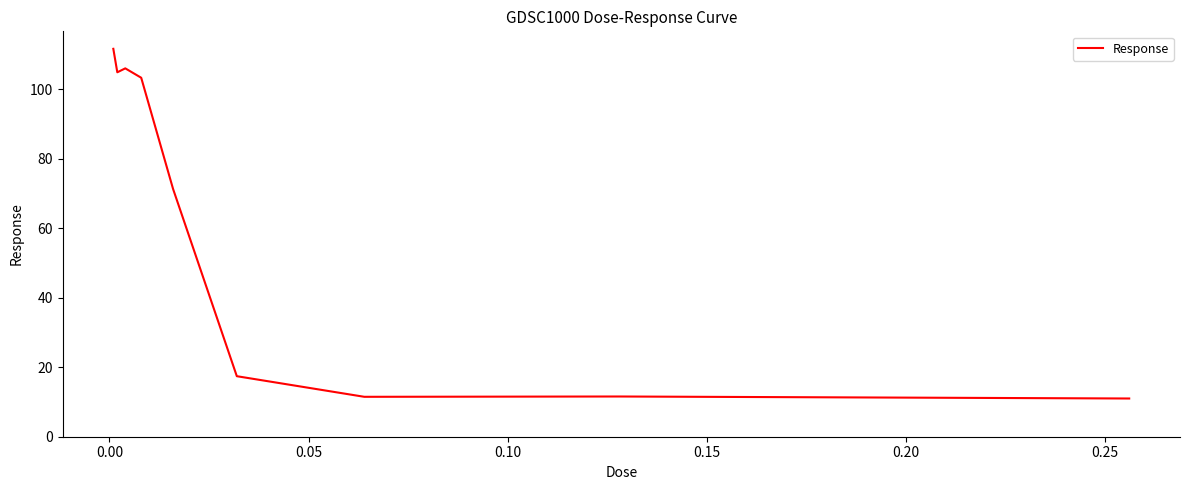

How many lines are shown in the chart?

1